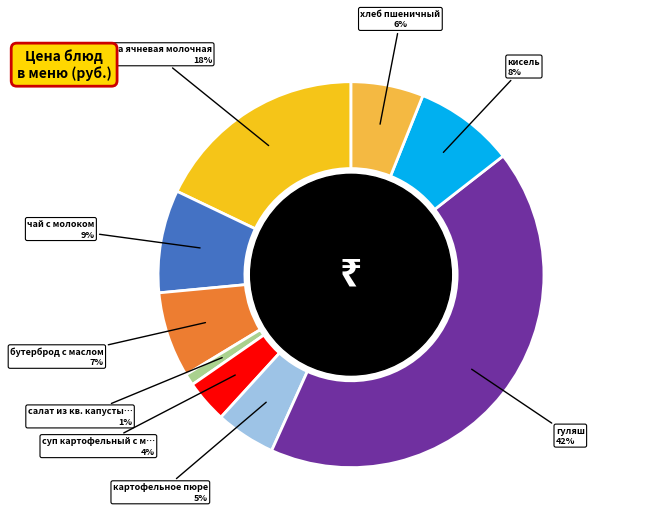

Is there a majority slice in this chart?

No